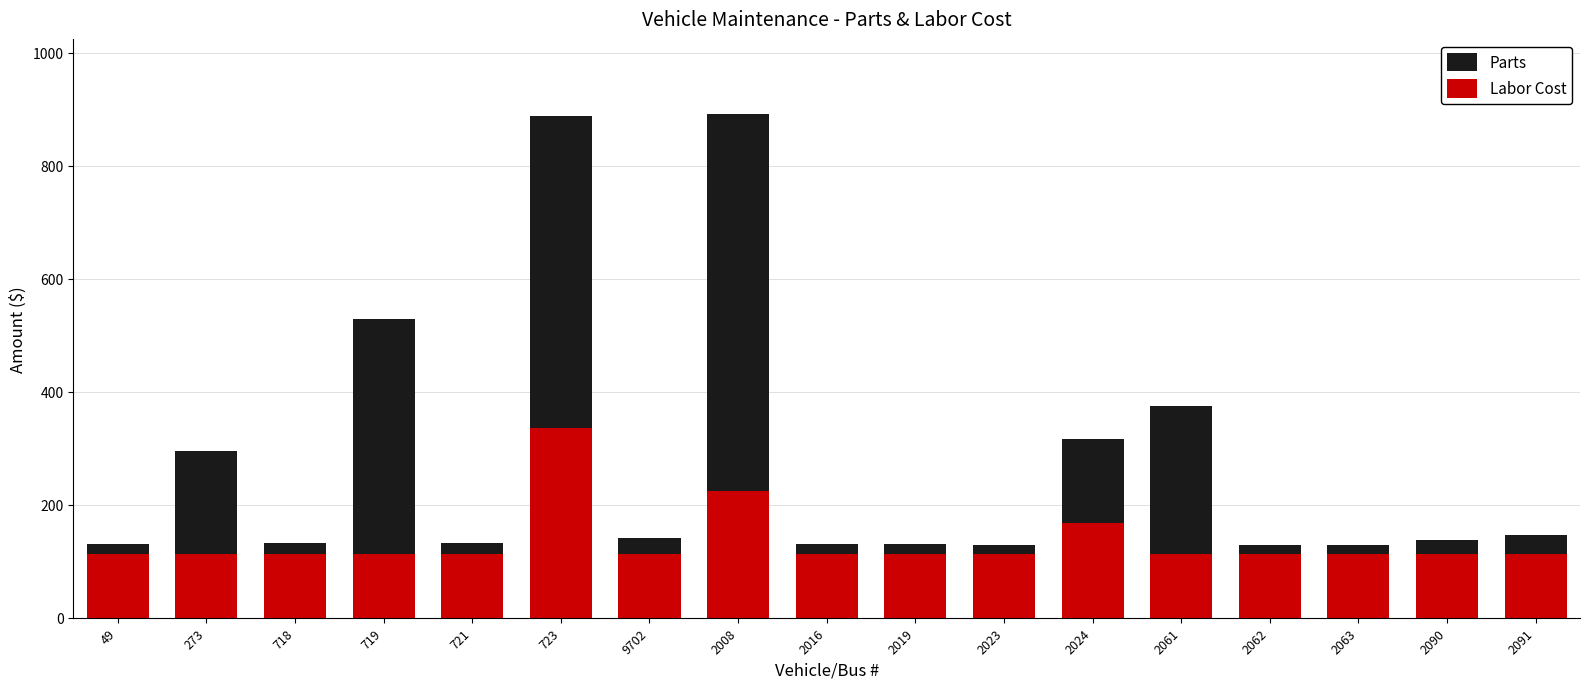

Which series has the largest total across all categories?

Parts